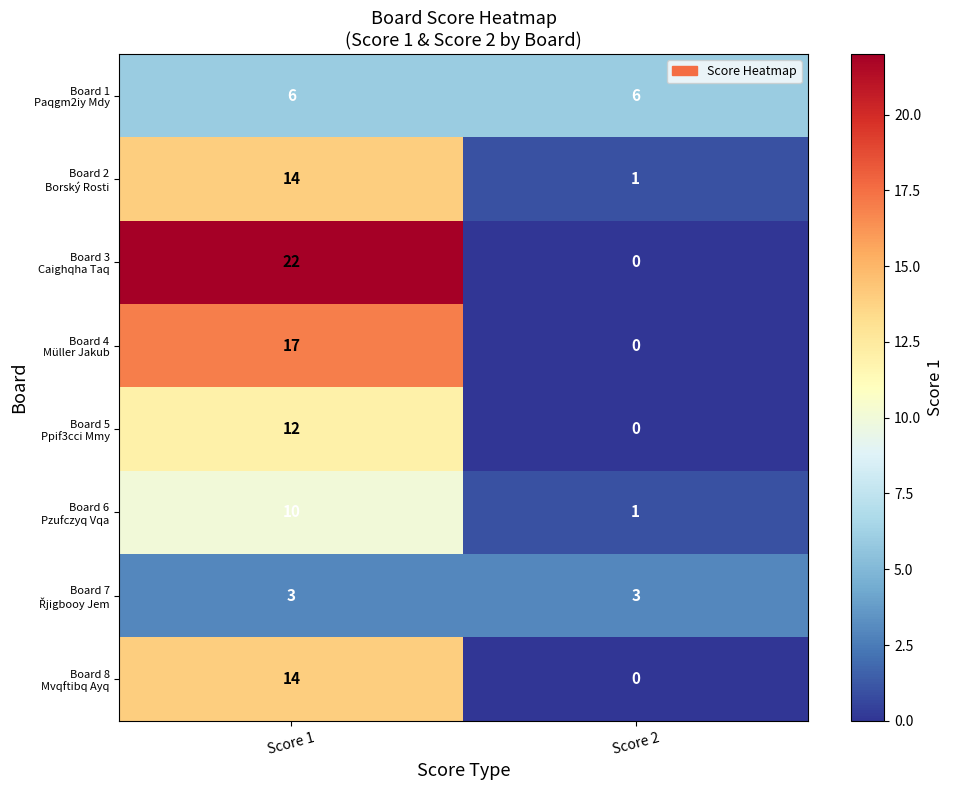

What is the difference between the highest and lowest values at Score 2?

6